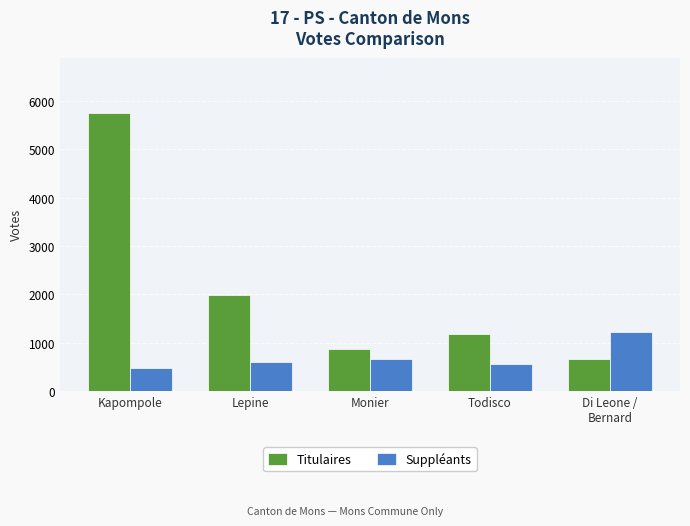

List the series in order of their overall mean, highest first.

Titulaires, Suppléants